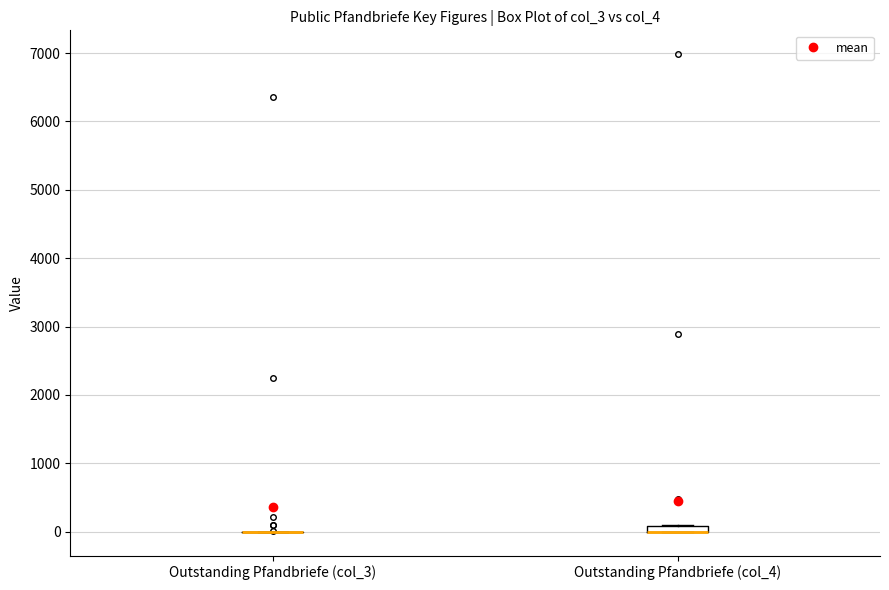

Where is the upper edge of the box for Outstanding Pfandbriefe (col_4) on the y-axis? The values are not printed on the chart, so give them approximately, as read against the axis.

100